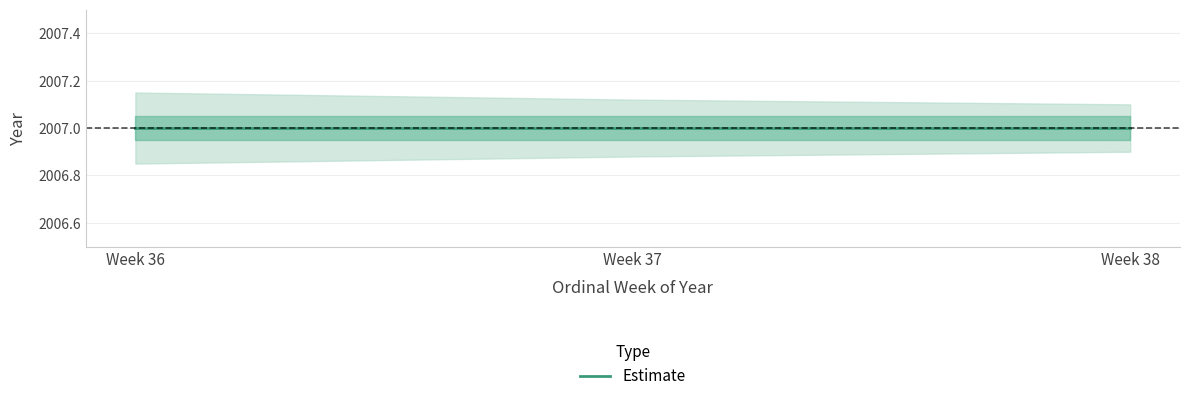

Between 36 and 37, which series saw the biggest shift?

Estimate_upper